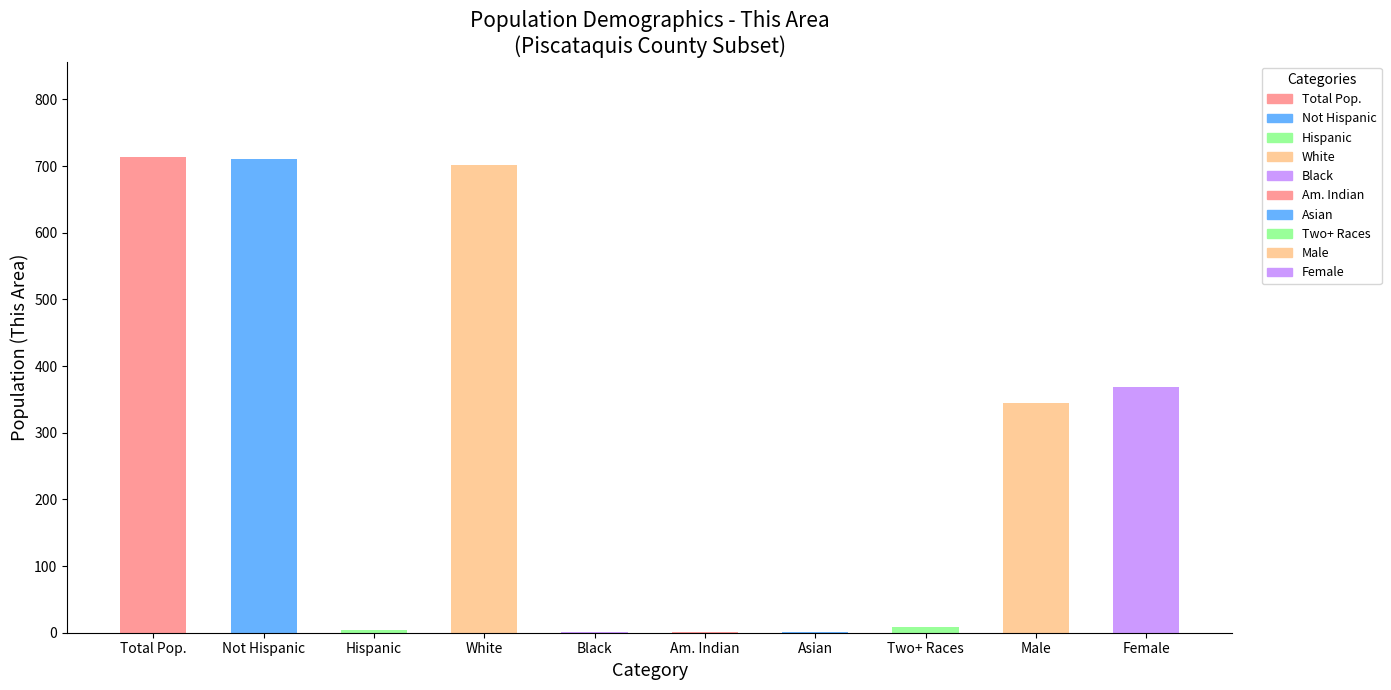

What is the sum of all values?

2856